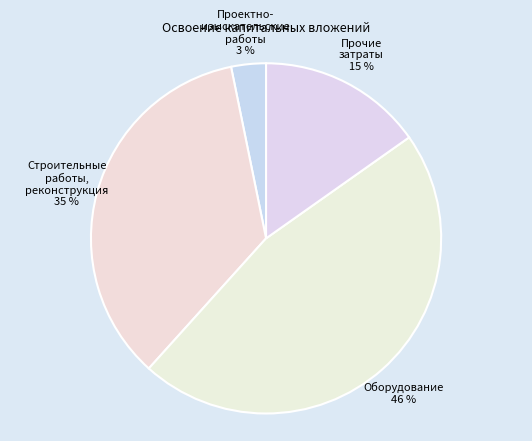

Rank the categories by value from highest to lowest.

Оборудование 46 %, Строительные работы, реконструкция 35 %, Прочие затраты 15 %, Проектно- изыскательские работы 3 %